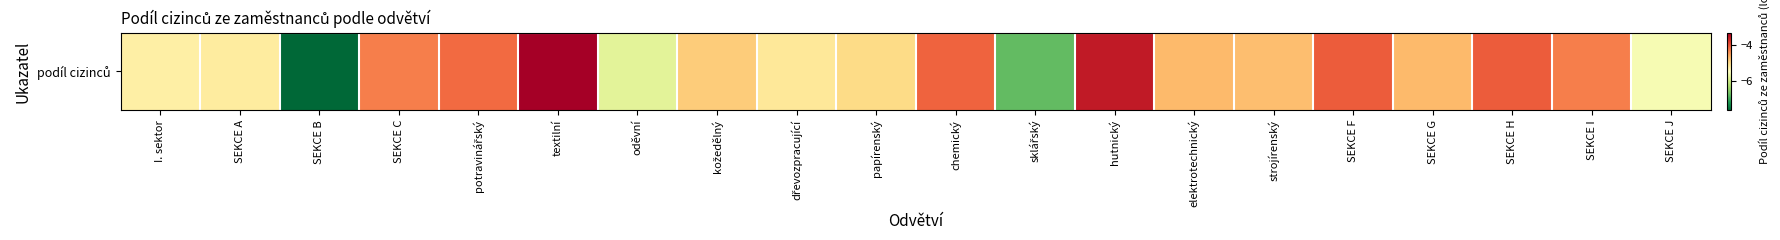

Reading left to right, transcribe all the data shown in this chart.

I. sektor=-5.3	SEKCE A=-5.2	SEKCE B=-7.6	SEKCE C=-4.3	potravinářský=-4.2	textilní=-3.3	oděvní=-5.8	kožedělný=-4.9	dřevozpracující=-5.2	papírenský=-5.0	chemický=-4.1	sklářský=-6.8	hutnický=-3.6	elektrotechnický=-4.7	strojírenský=-4.8	SEKCE F=-4.1	SEKCE G=-4.7	SEKCE H=-4.1	SEKCE I=-4.3	SEKCE J=-5.6